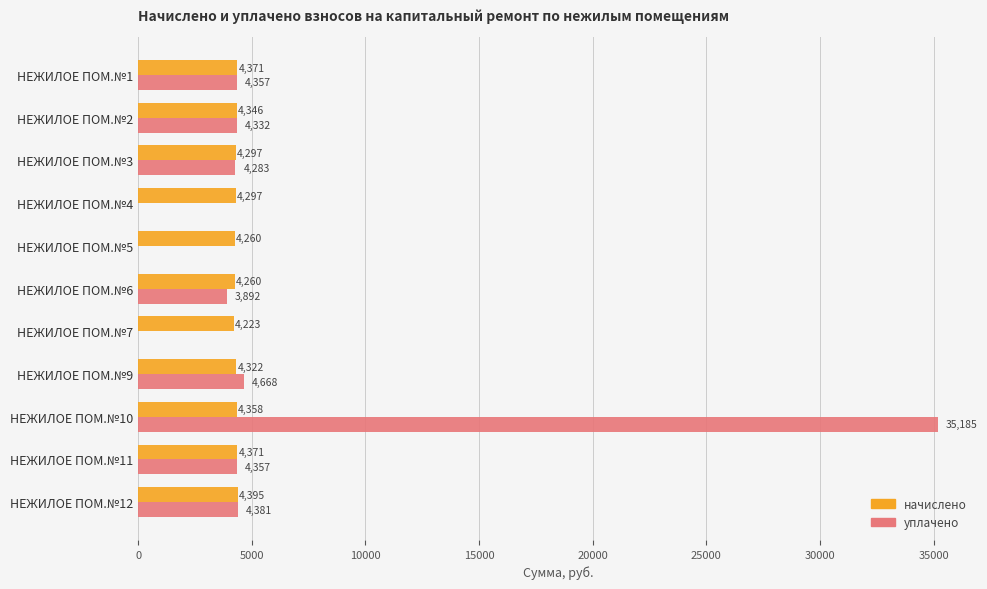

At which category is the sum across all series the highest?

НЕЖИЛОЕ ПОМ.№10